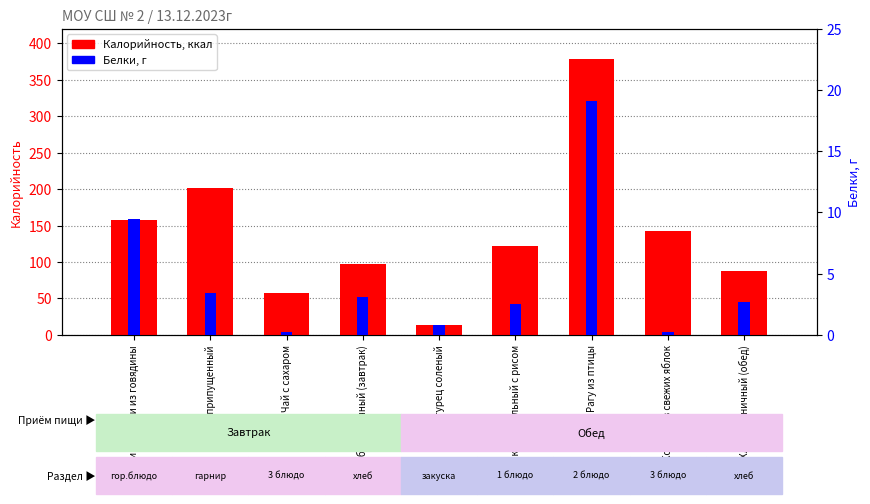

Which series has the largest total across all categories?

Калорийность